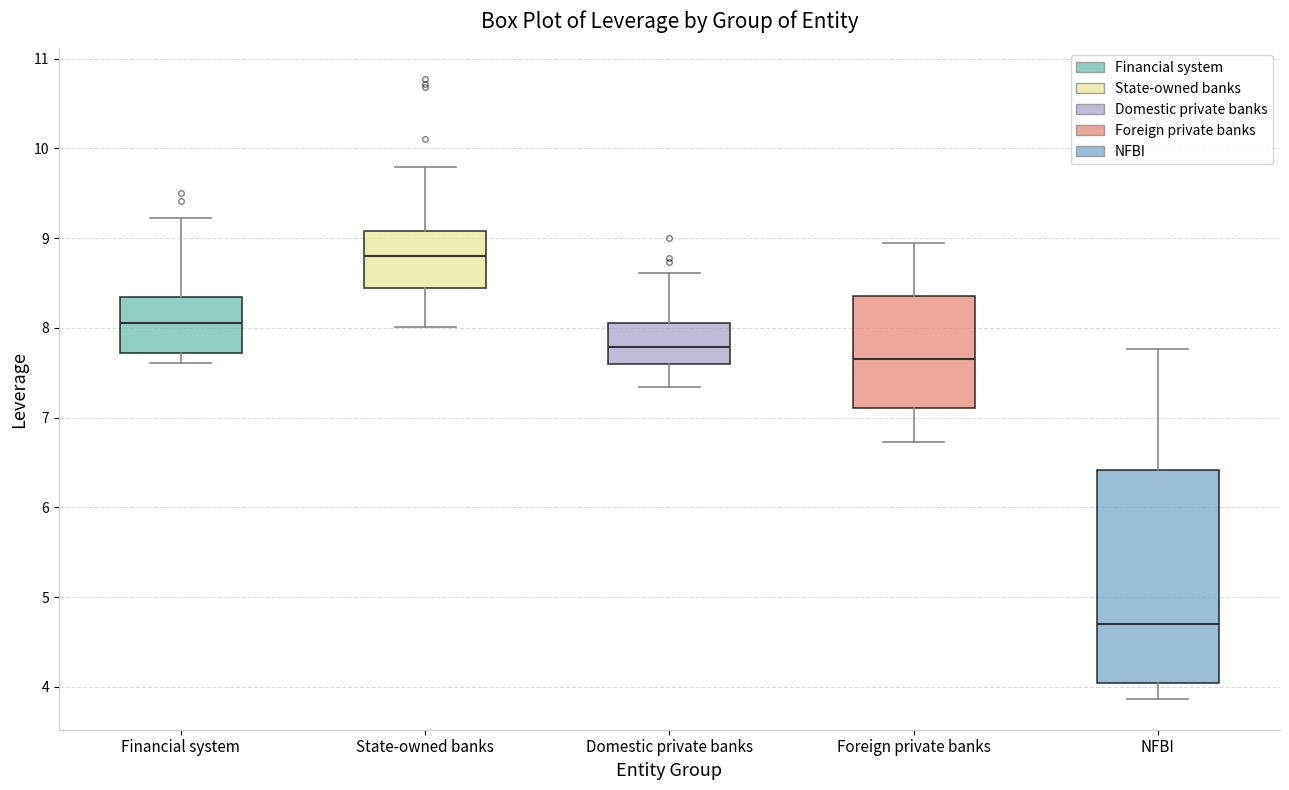

Which box is the tallest, from its lower edge to its upper edge?

NFBI